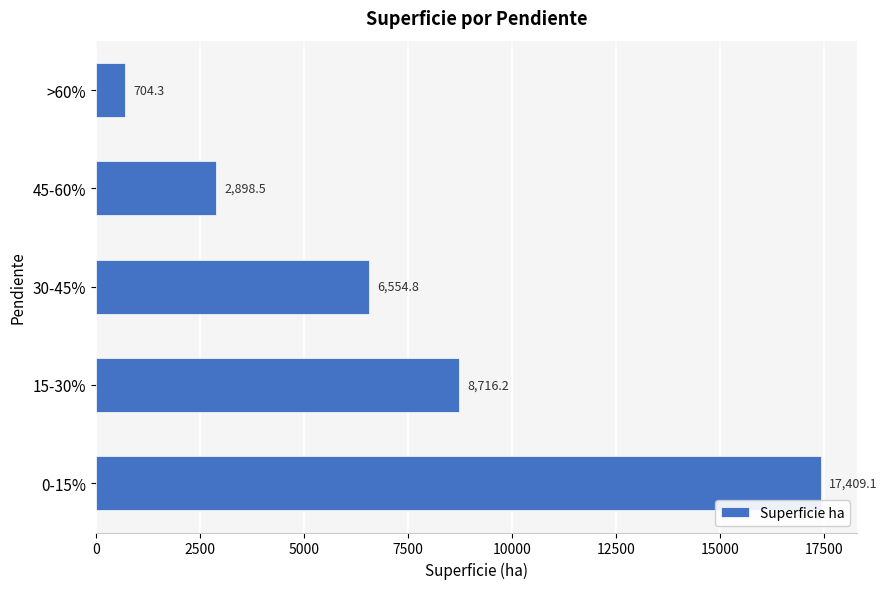

Is it true that the value at >60% is 704.3?

True